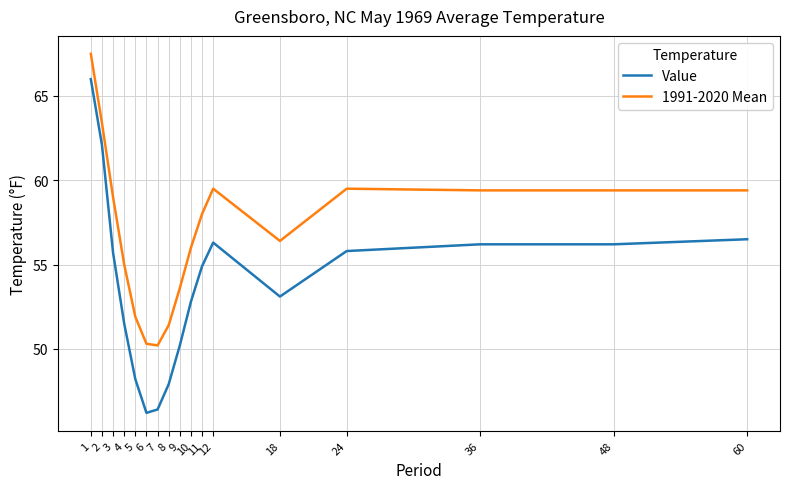

Is the value of 1991-2020 Mean at 24 greater than the value of Value at 4?

Yes